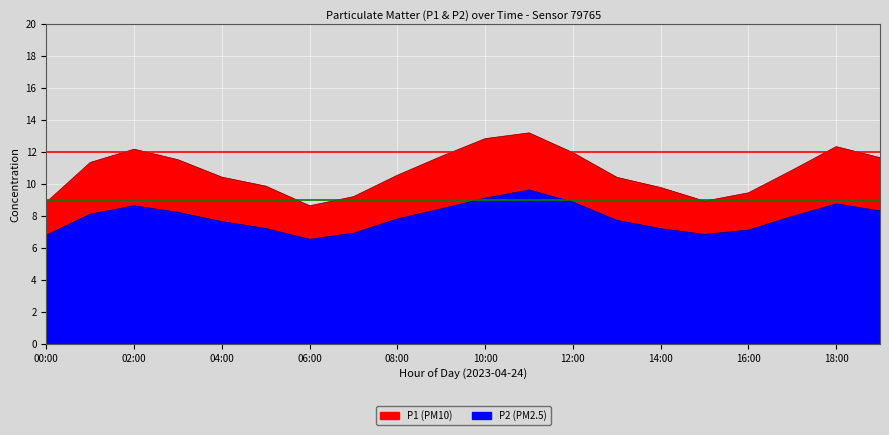

What position from the right is 12:00?

8